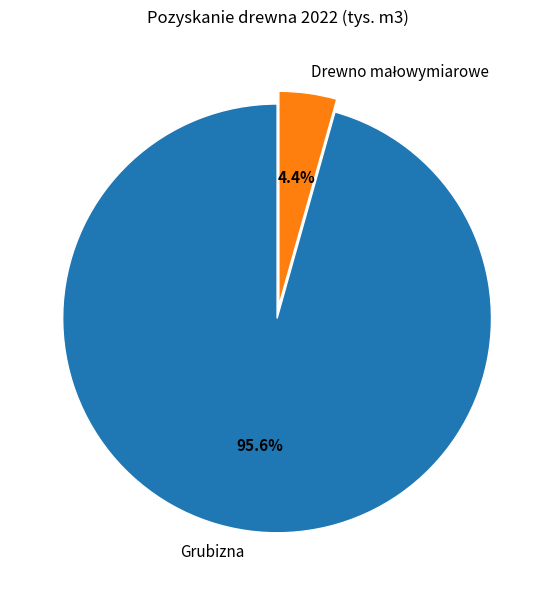

Is Grubizna the majority of the pie?

Yes